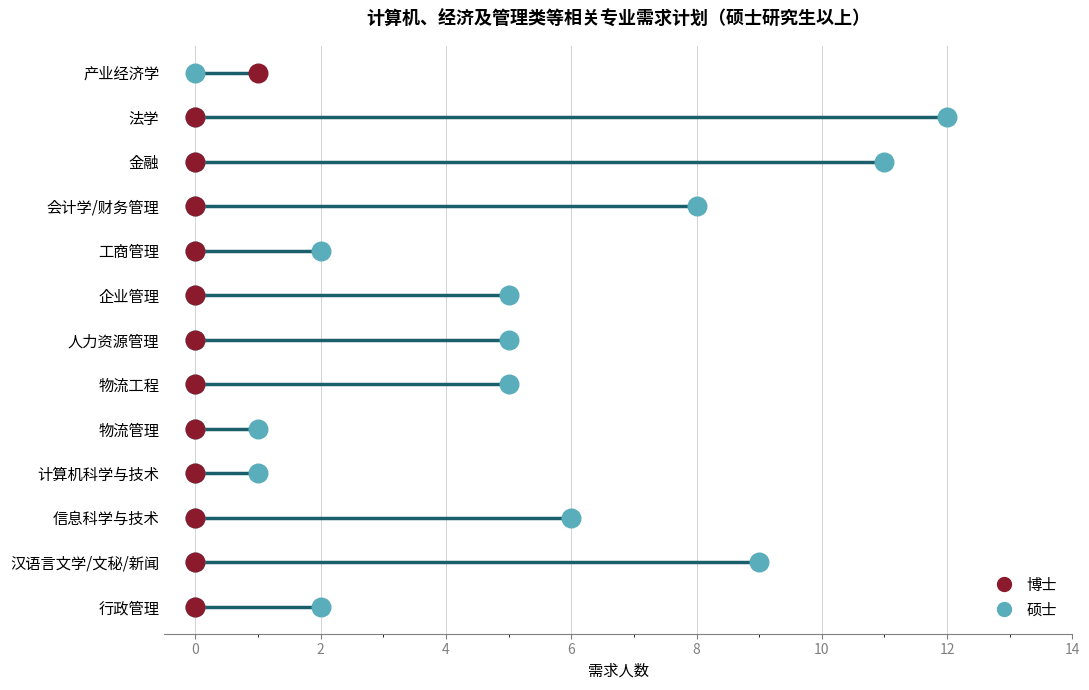

At how many categories does at least one series exceed 10?

2